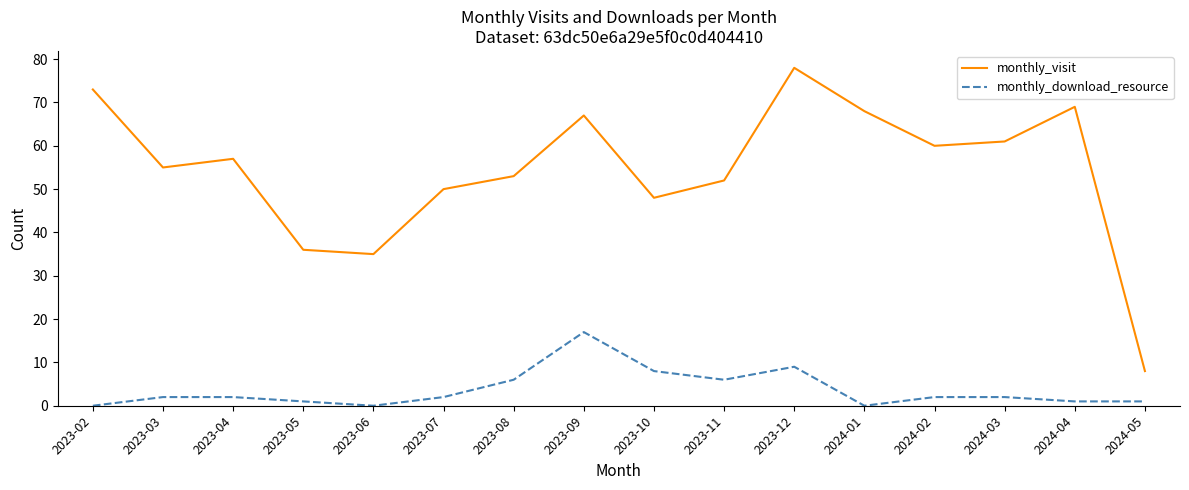

Between 2023-07 and 2023-08, which series saw the biggest shift?

monthly_download_resource